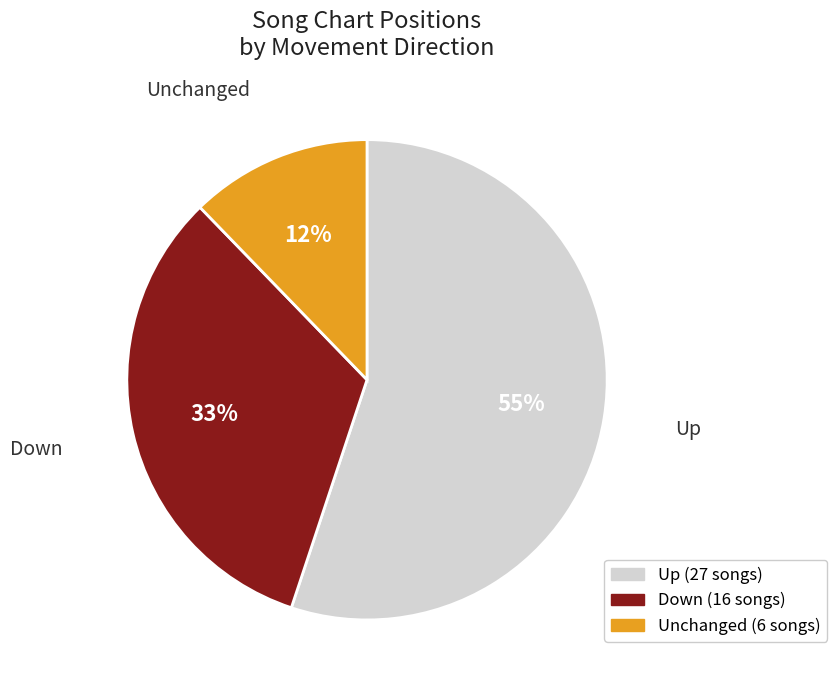

How many segments does this pie chart have?

3